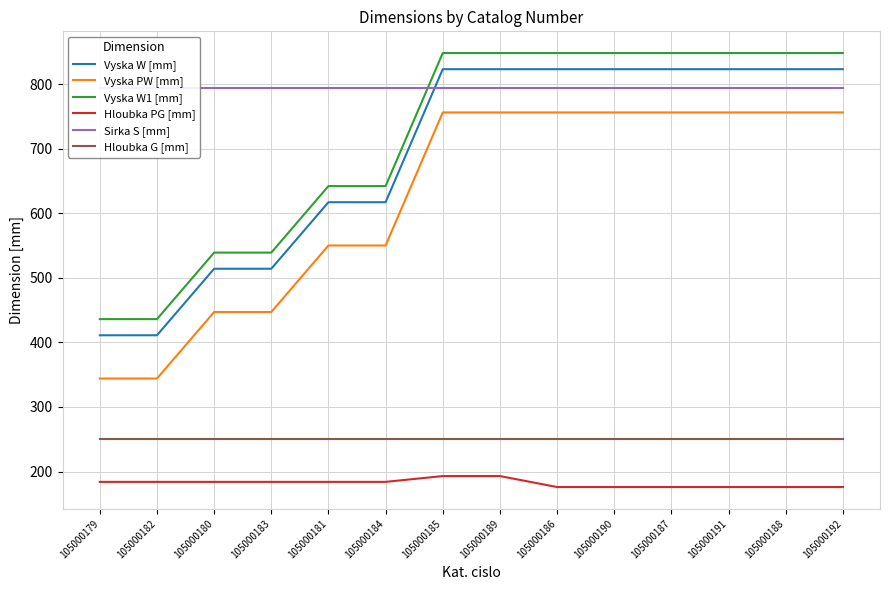

What is the approximate value of Hloubka PG [mm] at 105000179?

184